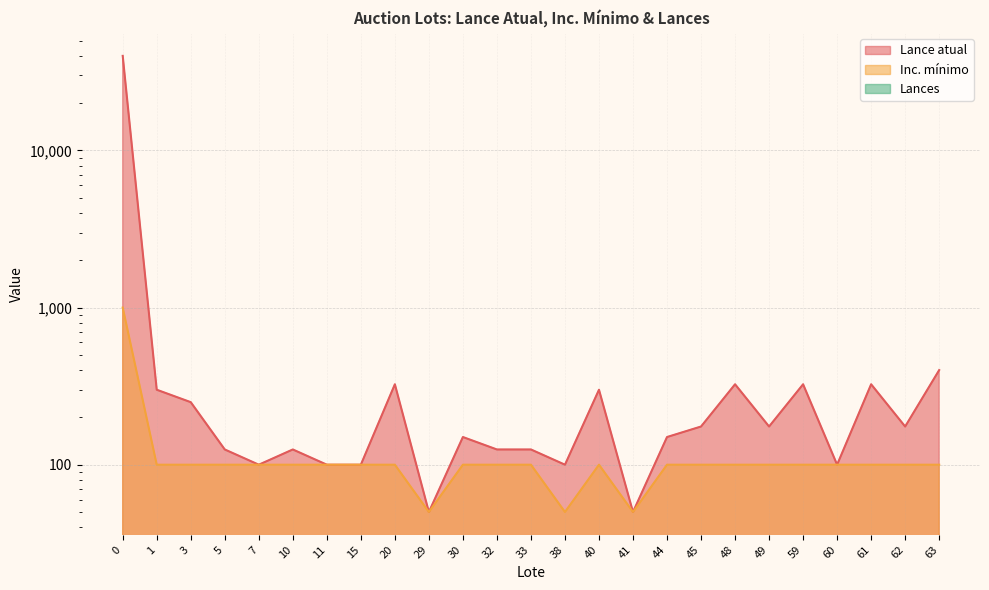

How many lines are shown in the chart?

2